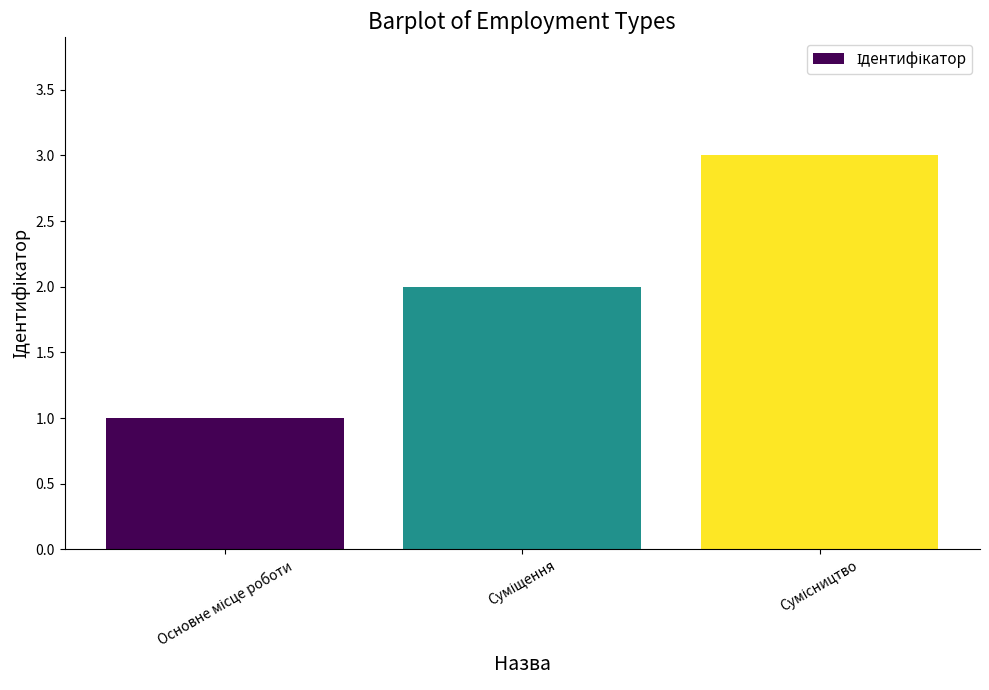

What is the maximum value shown in the chart?

3